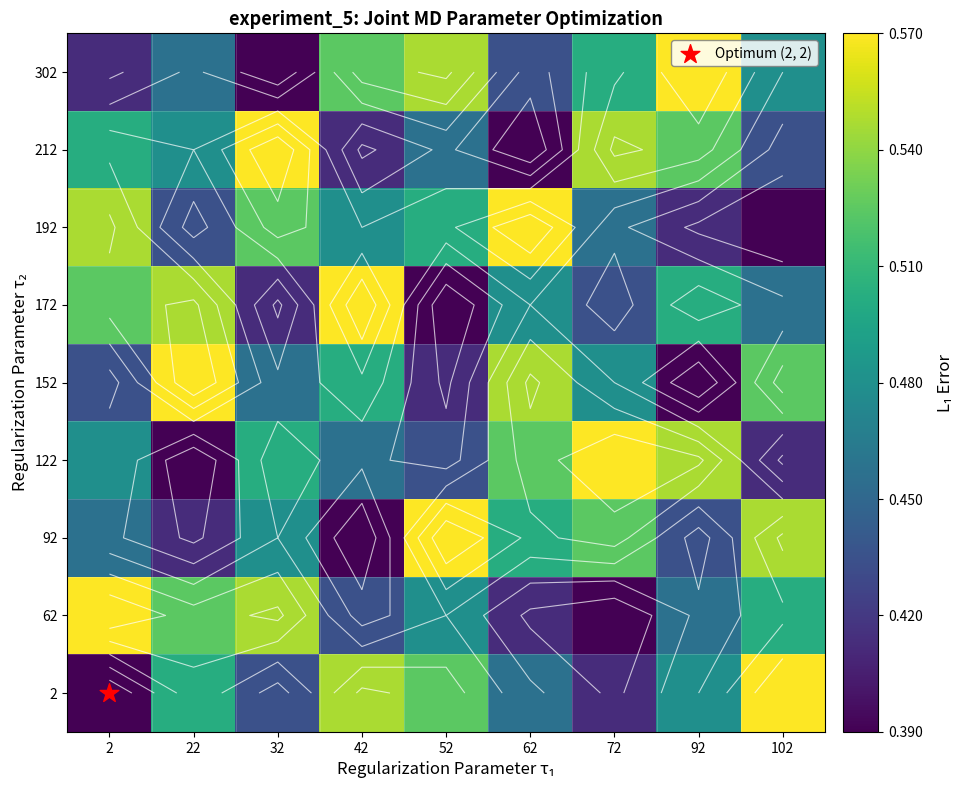

Count the 172 values in the range 0 to 1.

9